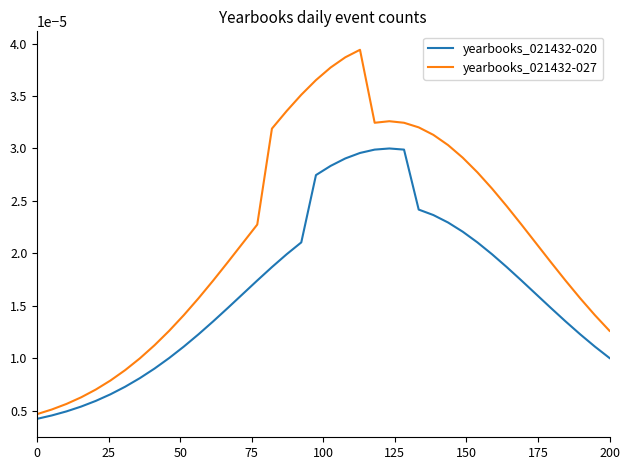

Rank the series by their average value, from lowest to highest.

yearbooks_021432-020, yearbooks_021432-027